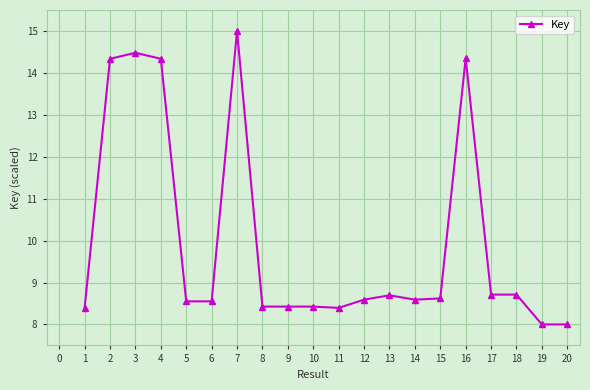

What is the minimum value shown in the chart?

8.0